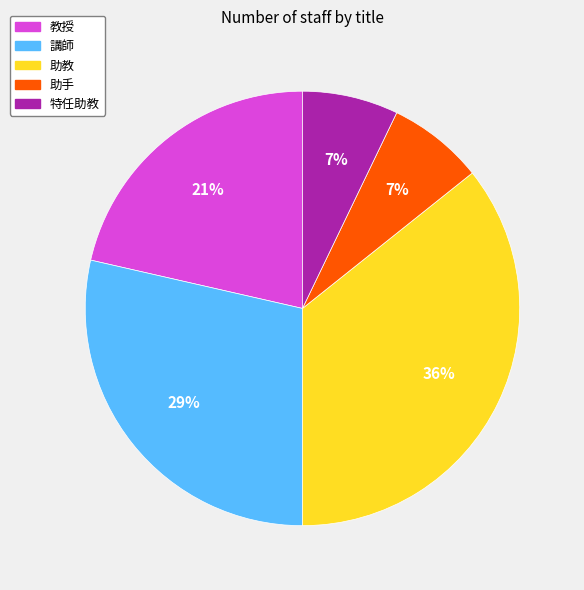

Do 助教 and 助手 together represent more than half of the pie?

No